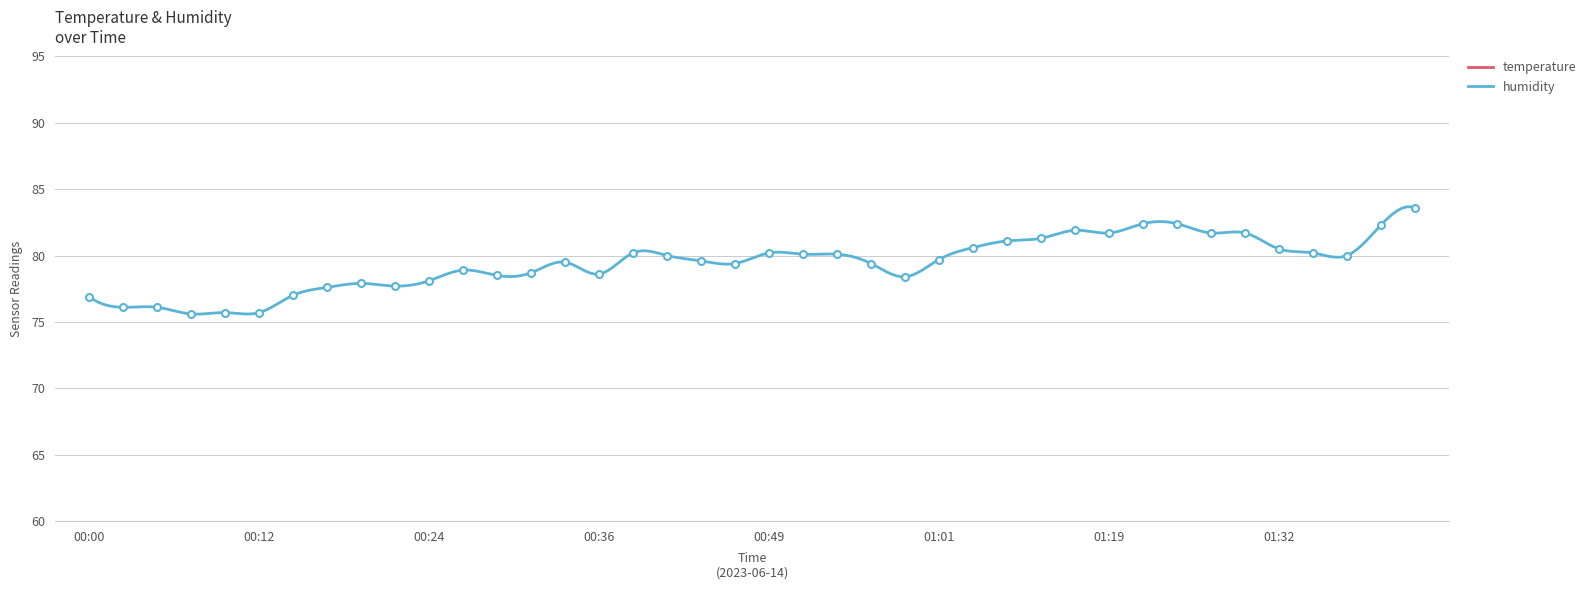

What is the difference between the humidity values at 01:41 and 00:41?

3.6